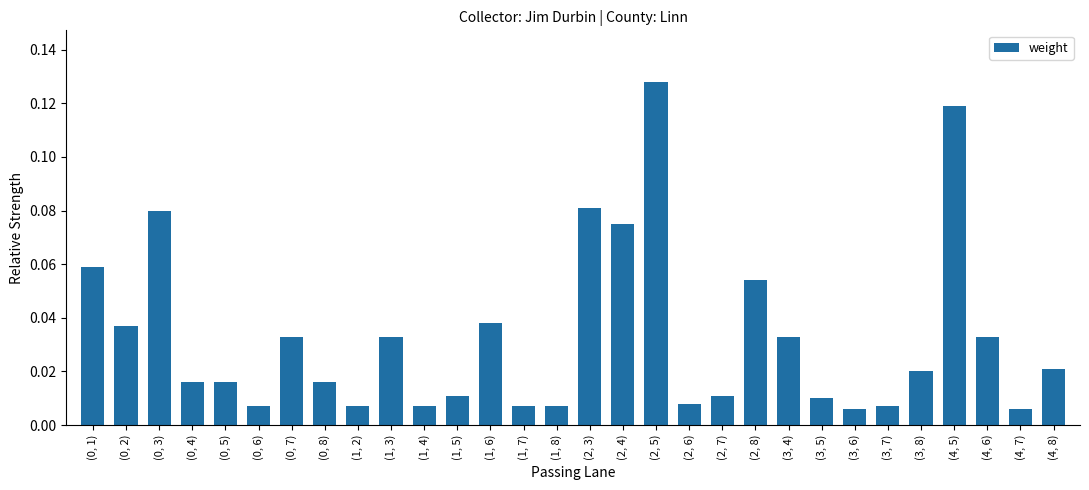

What is the sum of all values?

1.0